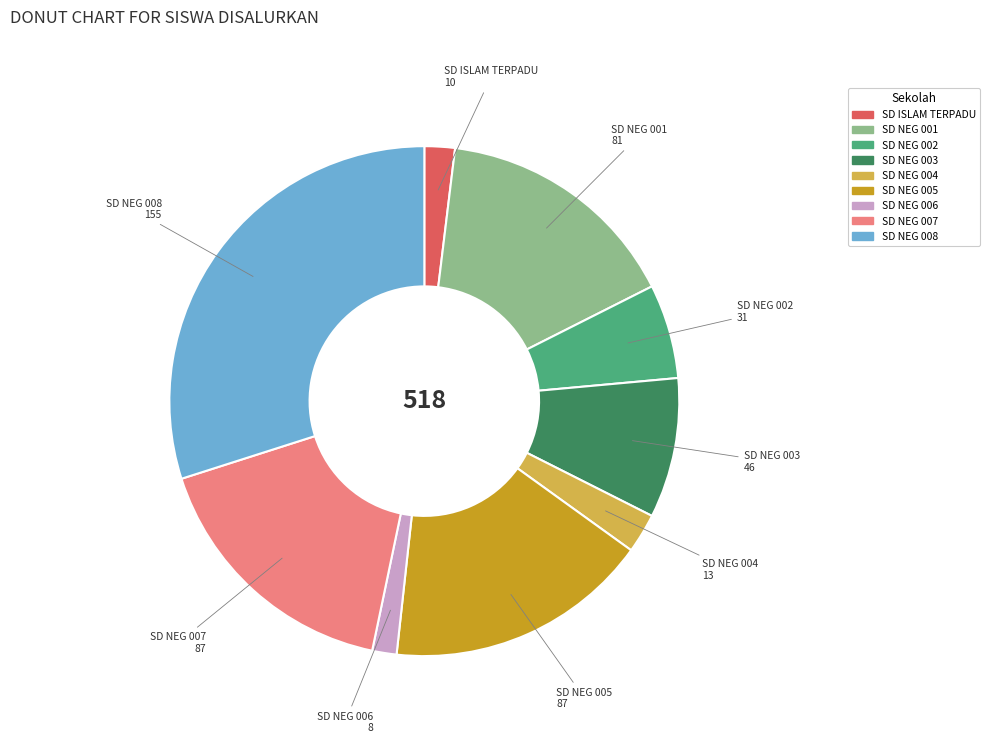

Does any single category account for the majority?

No